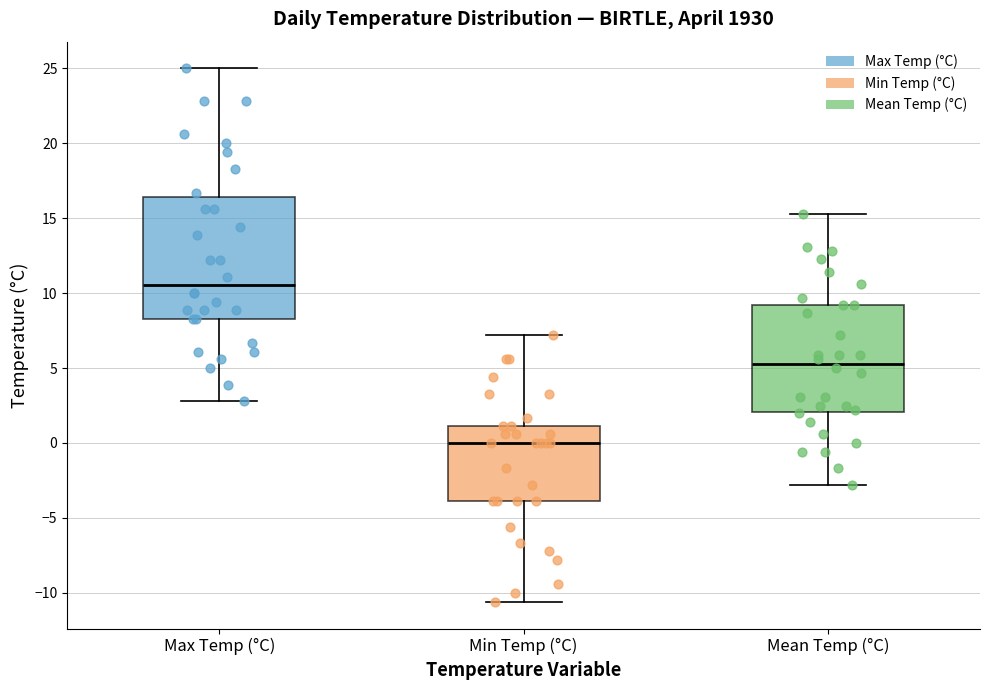

Where does the upper whisker of the box for Min Temp (°C) end on the y-axis? The values are not printed on the chart, so give them approximately, as read against the axis.

7.0